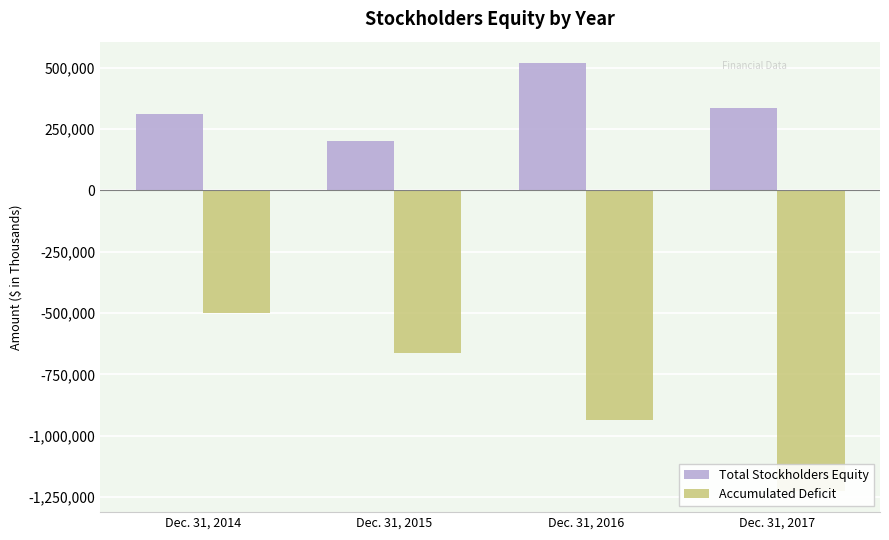

What is the difference between the highest and lowest values at Dec. 31, 2015?

862348